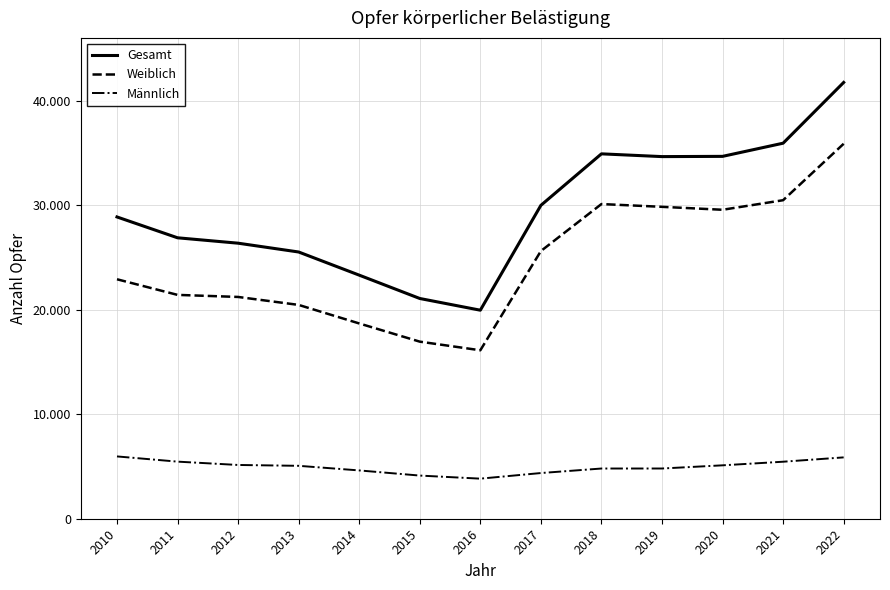

List the labels in order of Gesamt value, smallest first.

2016, 2015, 2014, 2013, 2012, 2011, 2010, 2017, 2019, 2020, 2018, 2021, 2022